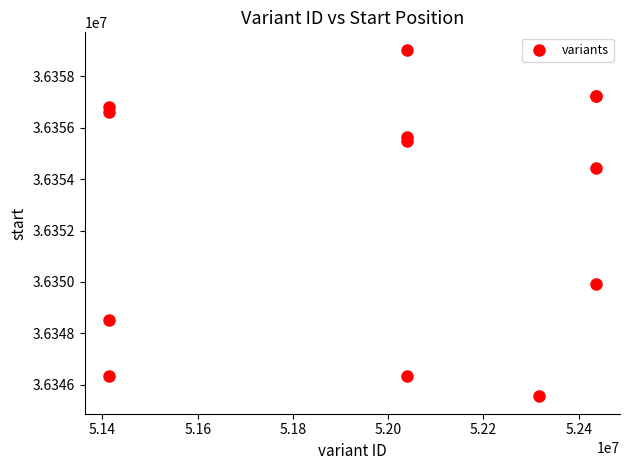

What Y value in the scatter plot is closest to 36352291?

36354416